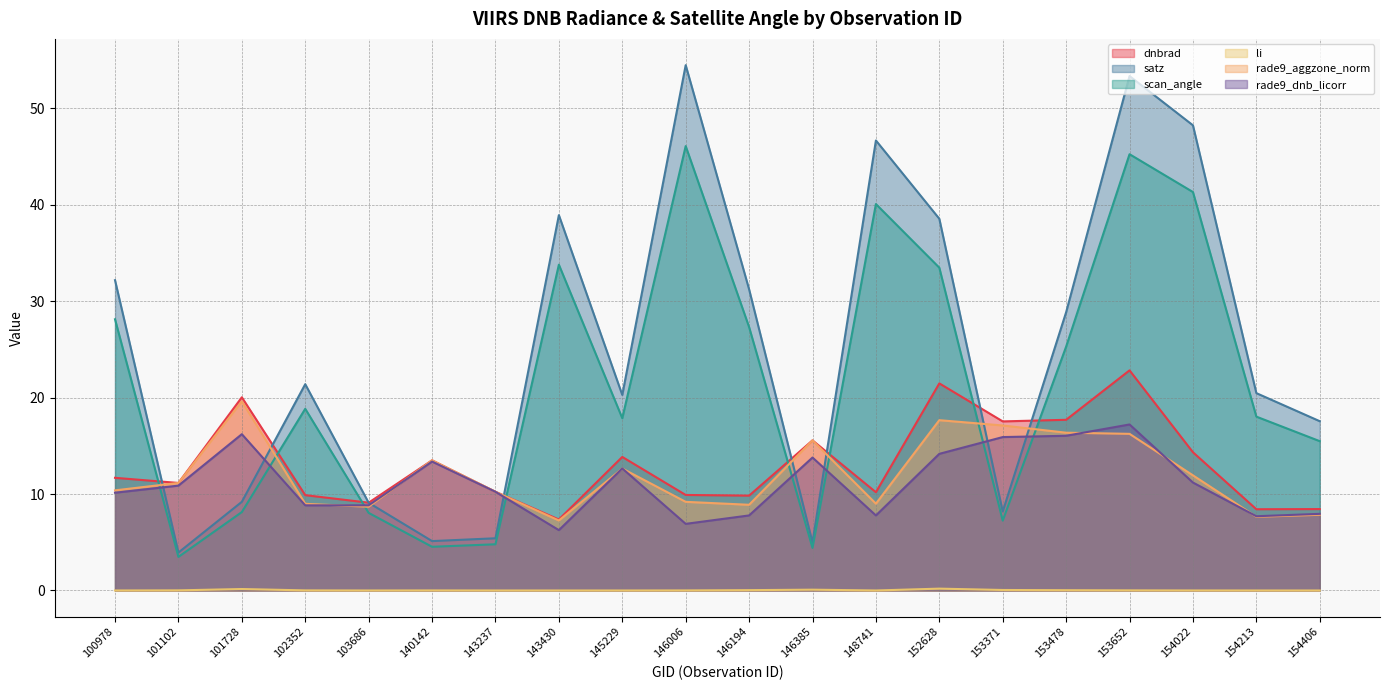

How many lines are shown in the chart?

6